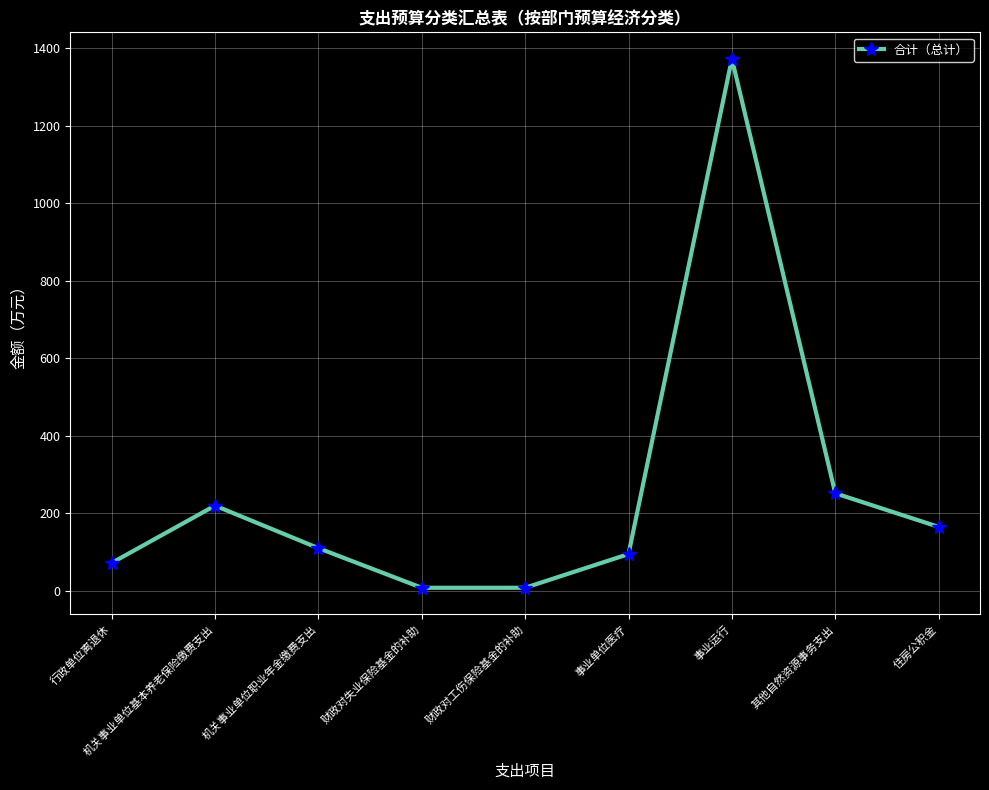

What is the label of the 8th point from the right?

机关事业单位基本养老保险缴费支出